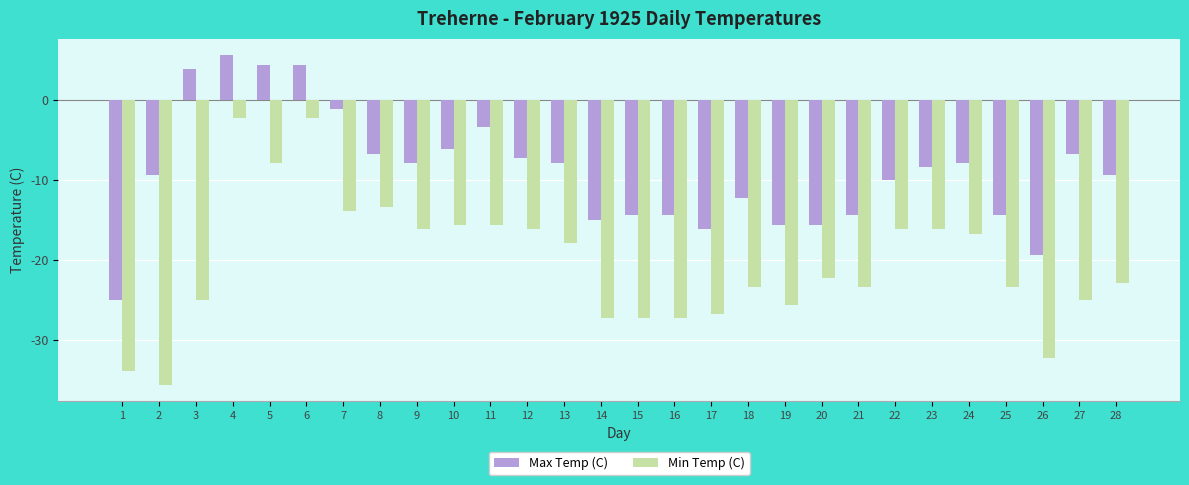

What is the difference between the highest and lowest values at 3?

28.9